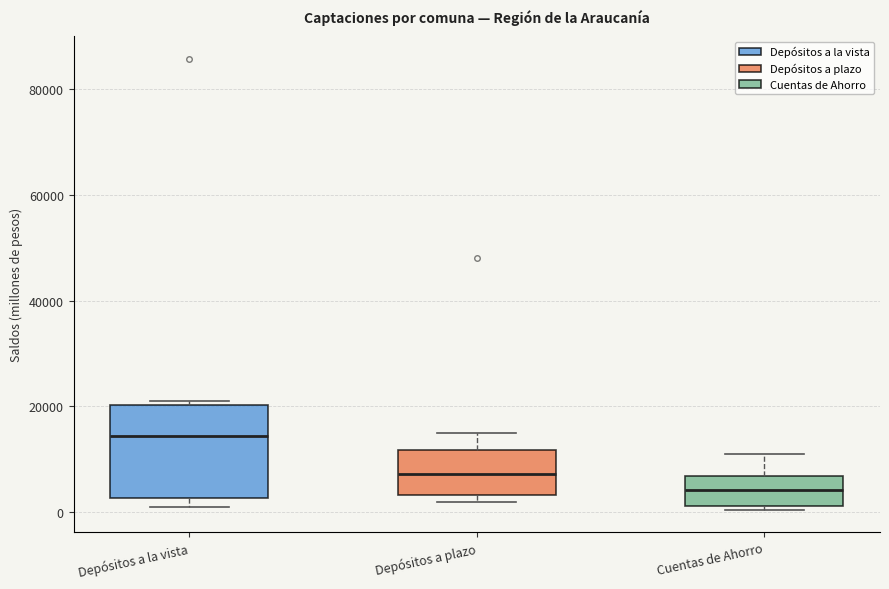

Which box's median line is the highest?

Depósitos a la vista